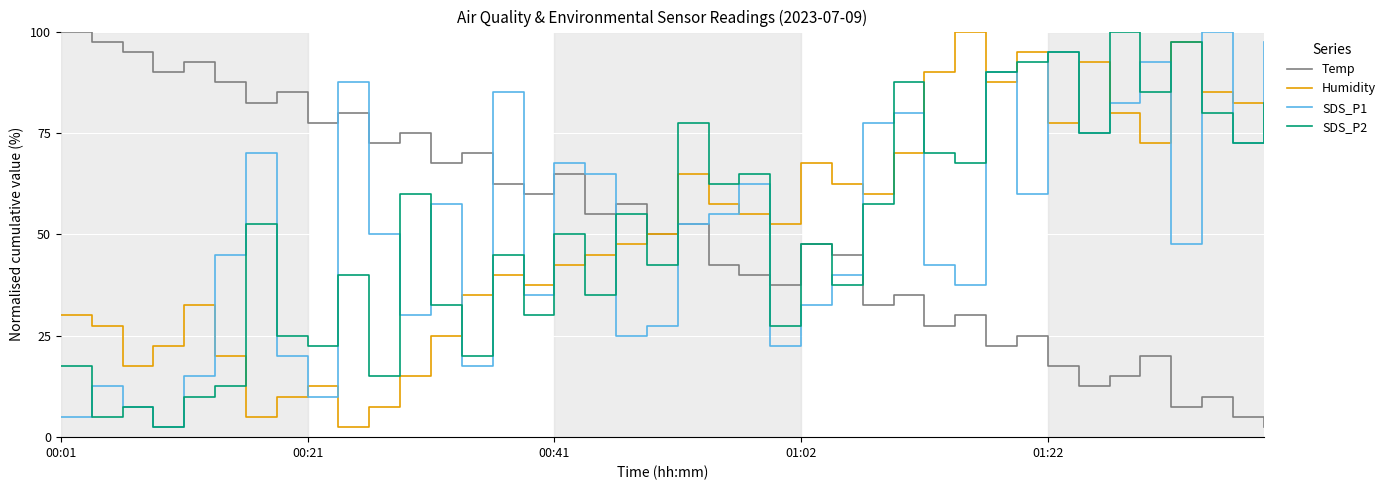

After their last crossing, which series has the higher values: Humidity or SDS_P1?

SDS_P1